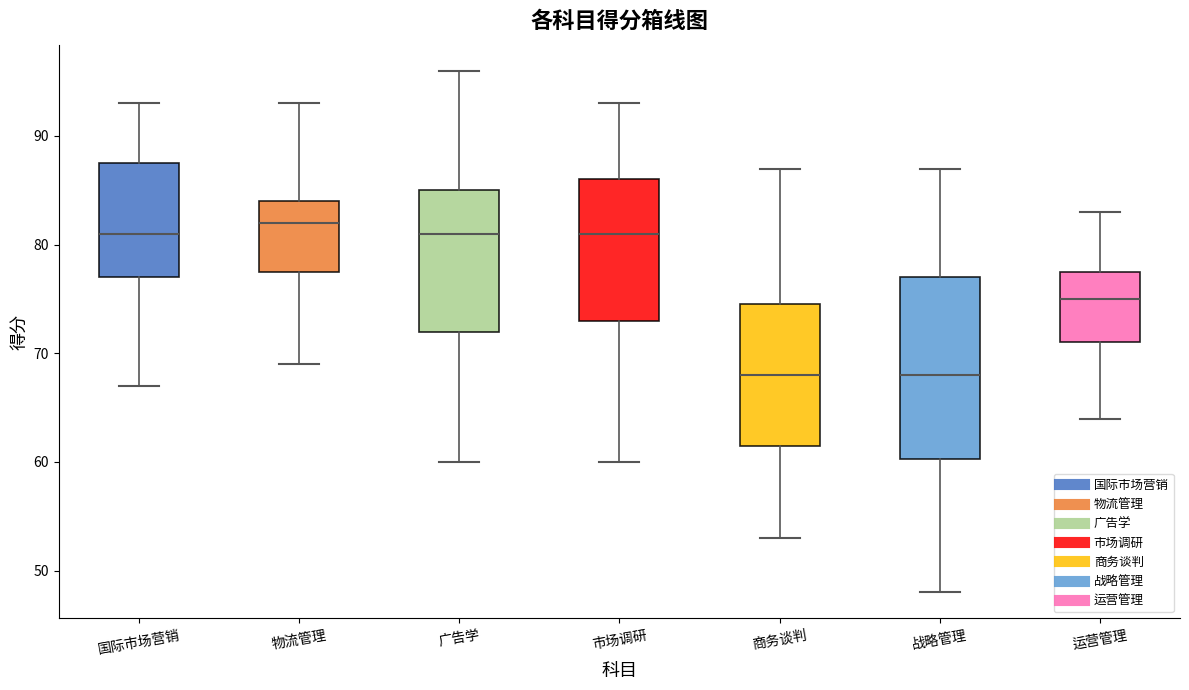

Reading left to right, read every box against the y-axis: the position of its median line, the range the box covers, and the ends of its whiskers. The values are not printed on the chart, so give them approximately, as read against the axis.

国际市场营销: median 81, box 77 to 88, whiskers 67 to 93
物流管理: median 82, box 78 to 84, whiskers 69 to 93
广告学: median 81, box 72 to 85, whiskers 60 to 96
市场调研: median 81, box 73 to 86, whiskers 60 to 93
商务谈判: median 68, box 62 to 75, whiskers 53 to 87
战略管理: median 68, box 60 to 77, whiskers 48 to 87
运营管理: median 75, box 71 to 78, whiskers 64 to 83